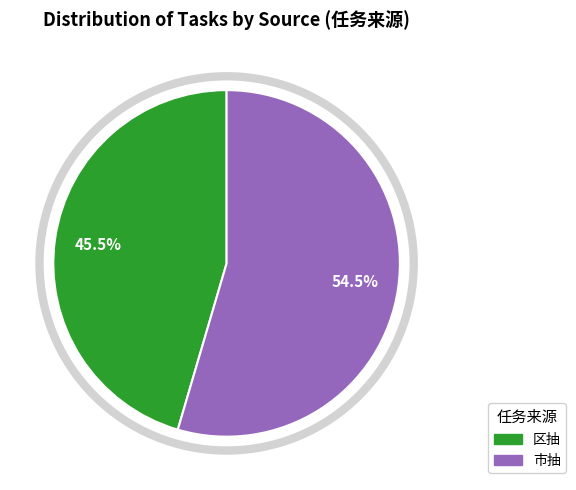

What is the ratio of the value at 市抽 to the value at 区抽?

1.2